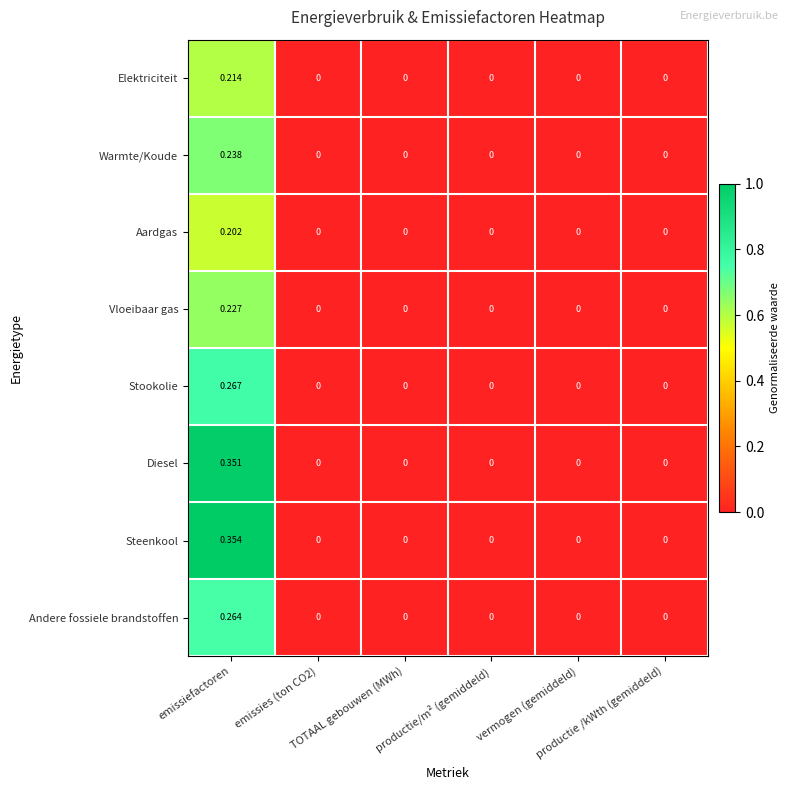

Which series has the largest range (max minus min)?

Steenkool